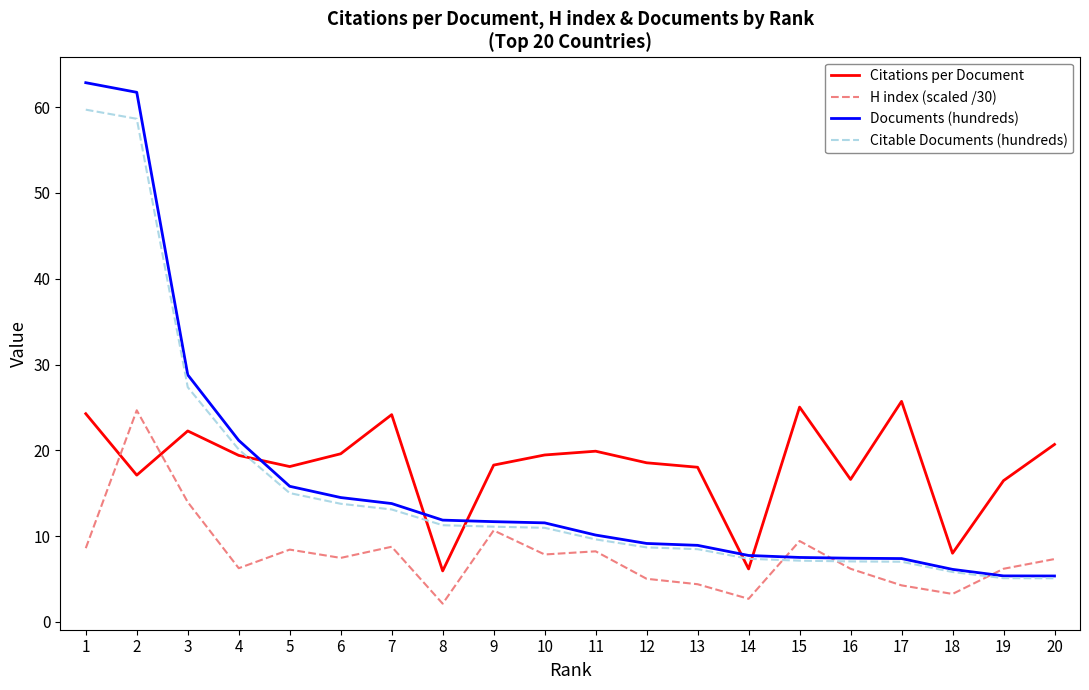

At which label is Citable Documents (hundreds) closest to 32?

3